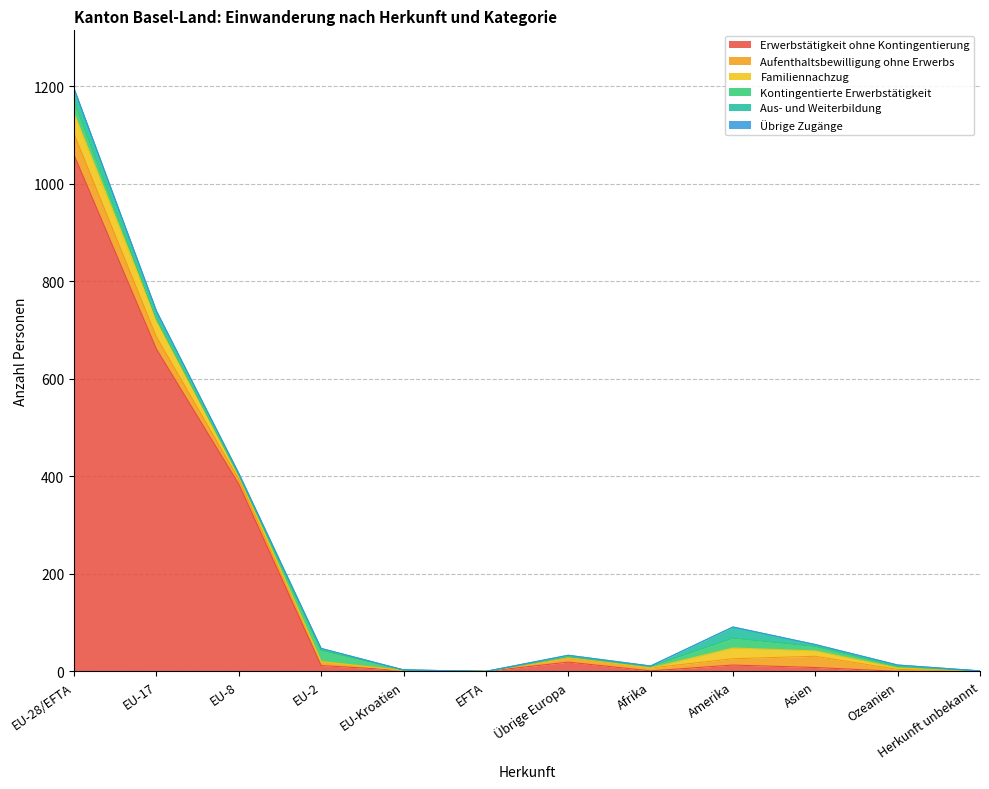

What is the sum of all Familiennachzug values?

121